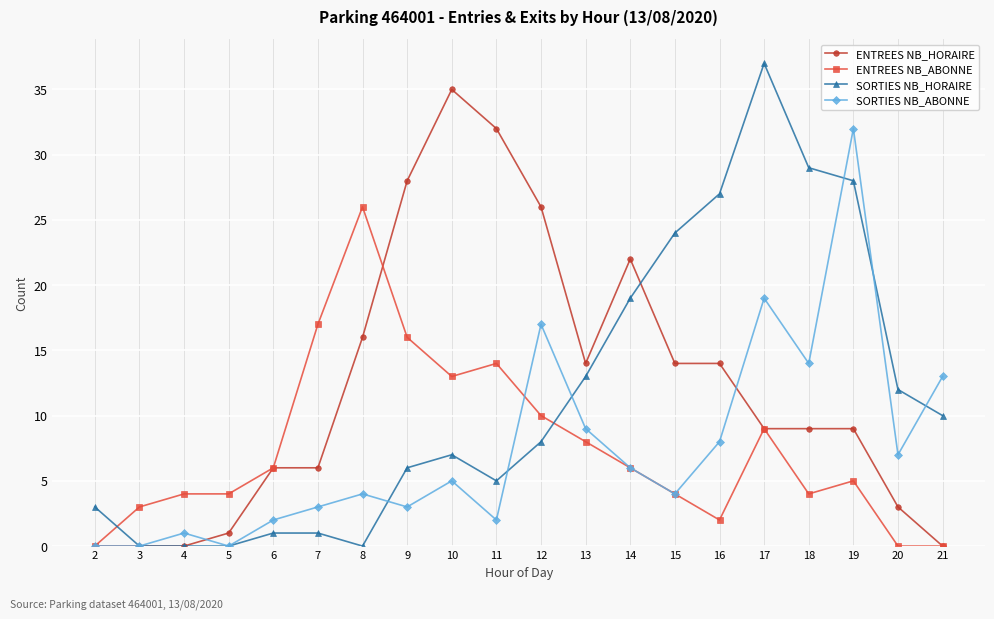

How many times do ENTREES NB_ABONNE and SORTIES NB_HORAIRE cross each other?

2